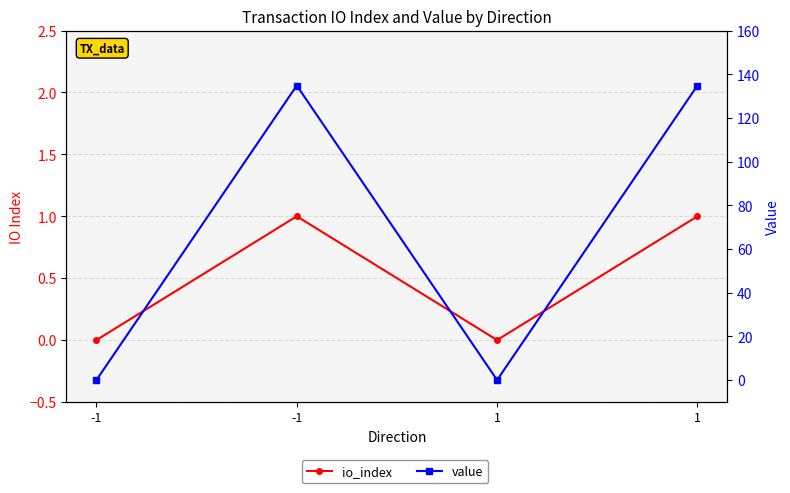

True or false: io_index has more than 1 interior local peaks.

False